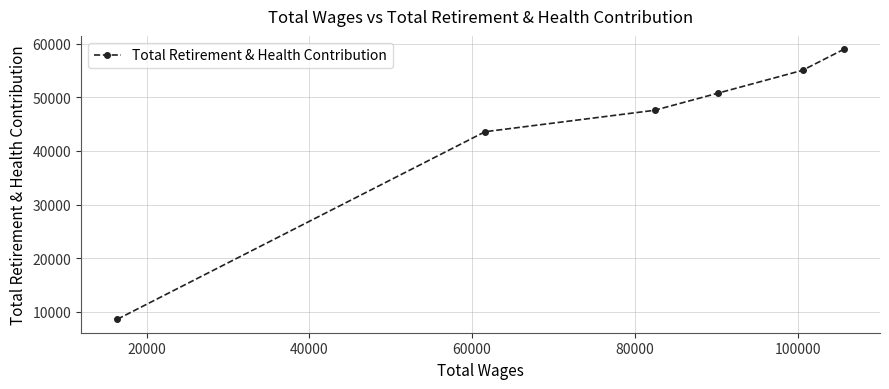

Reading left to right, extract all data points from this chart.

8634	43571	47564	50742	55016	58913